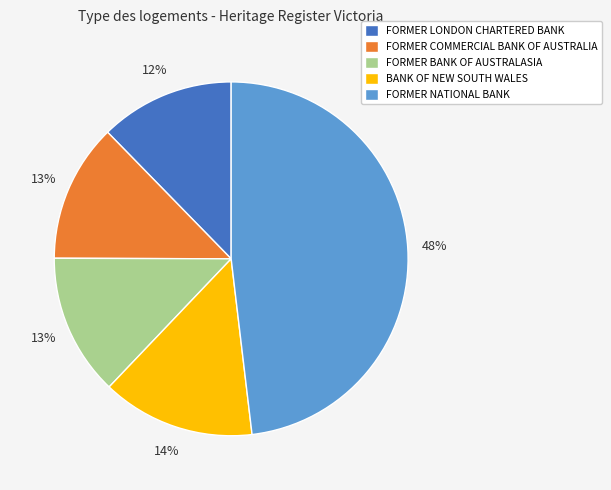

True or false: FORMER LONDON CHARTERED BANK accounts for 12% of the total.

True